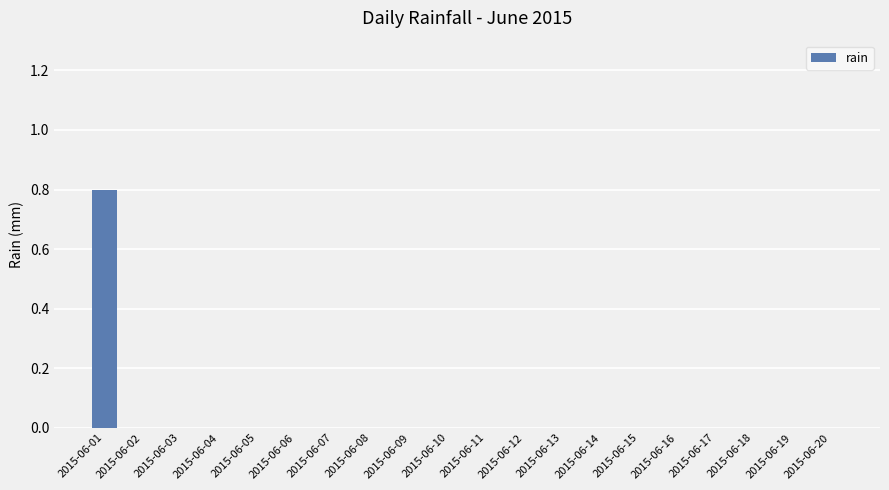

Reading right to left, what are all the values shown in this chart?

0.0	0.0	0.0	0.0	0.0	0.0	0.0	0.0	0.0	0.0	0.0	0.0	0.0	0.0	0.0	0.0	0.0	0.0	0.0	0.8